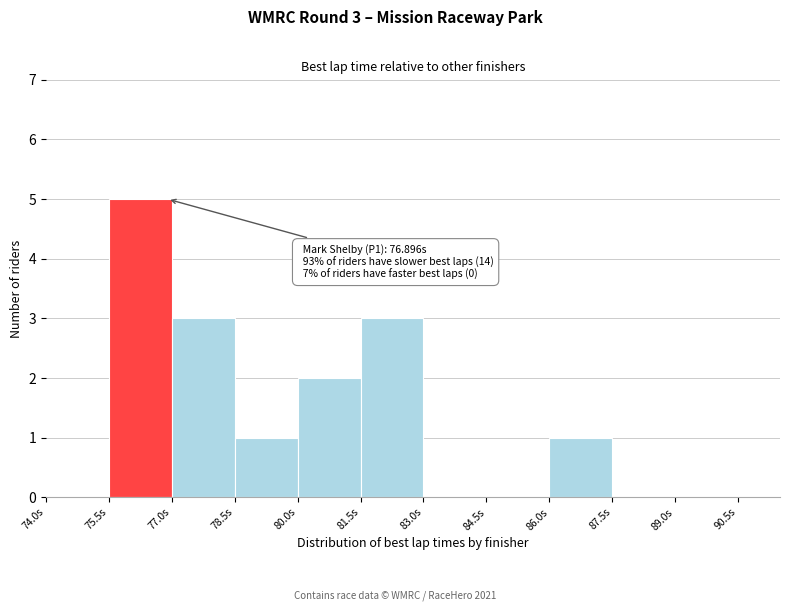

Over which range of the x-axis is the bar tallest?

75.5 to 77.0